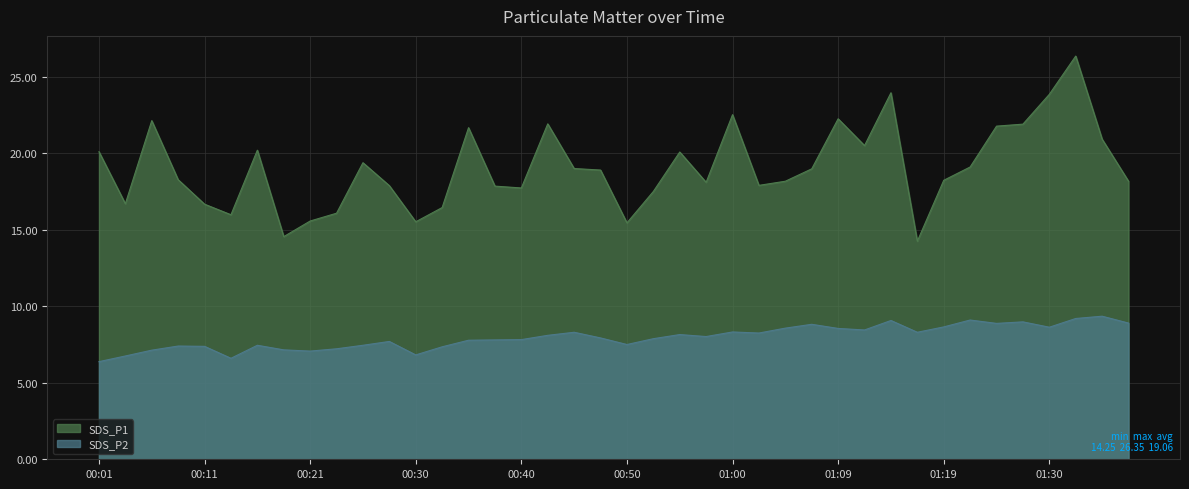

At which label does SDS_P2 reach its peak?

01:35